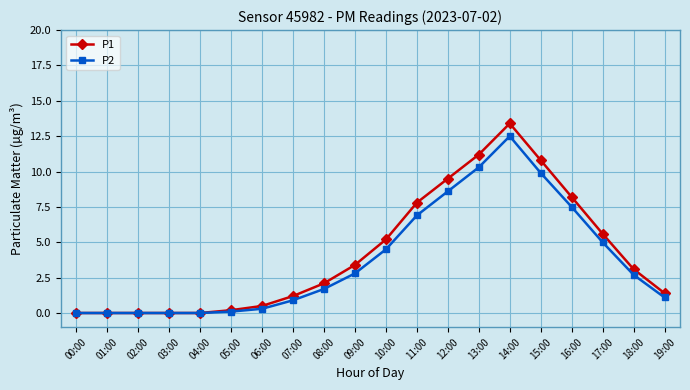

Rank the series by their maximum value, from highest to lowest.

P1, P2